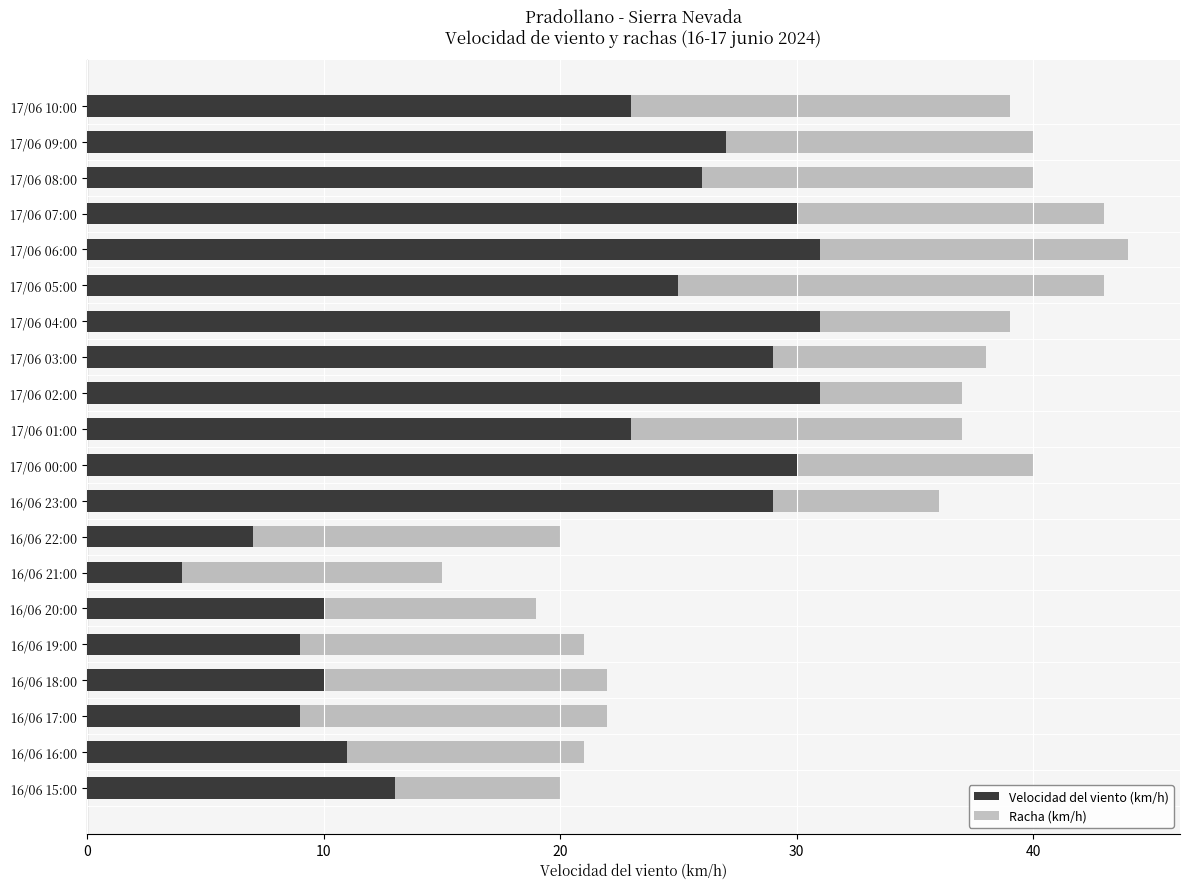

Between 20 and 11, which series saw the biggest shift?

Racha (km/h)